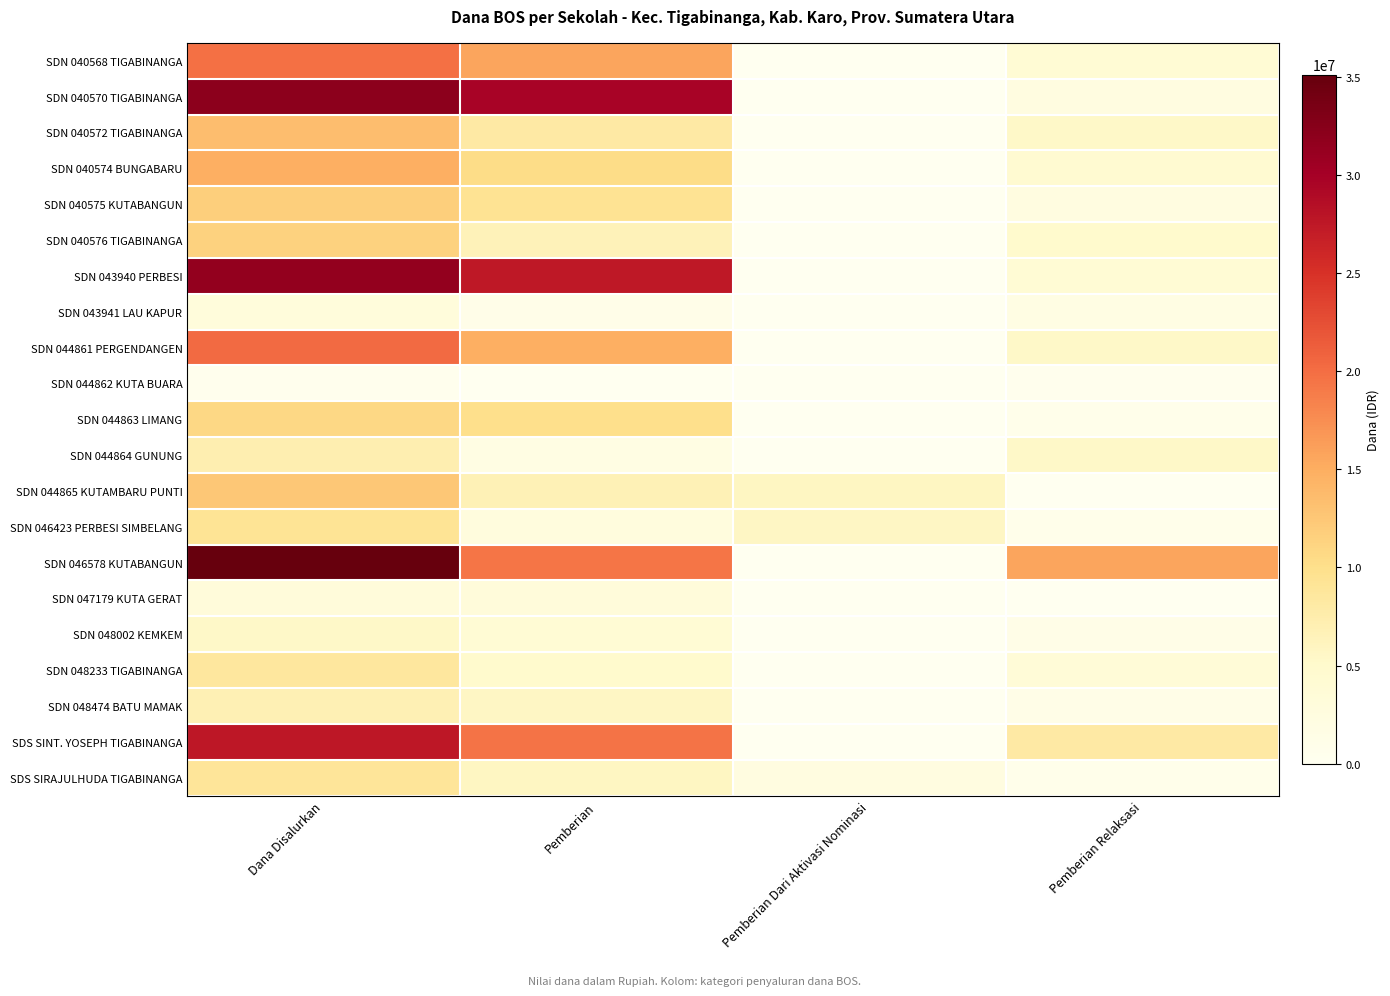

Reading right to left, list all the values displayed in this chart.

SDN 040568 TIGABINANGA: Pemberian Relaksasi=4050000	Pemberian Dari Aktivasi Nominasi=0	Pemberian=15750000	Dana Disalurkan=19800000
SDN 040570 TIGABINANGA: Pemberian Relaksasi=2250000	Pemberian Dari Aktivasi Nominasi=0	Pemberian=29700000	Dana Disalurkan=31950000
SDN 040572 TIGABINANGA: Pemberian Relaksasi=5400000	Pemberian Dari Aktivasi Nominasi=0	Pemberian=8100000	Dana Disalurkan=13500000
SDN 040574 BUNGABARU: Pemberian Relaksasi=4500000	Pemberian Dari Aktivasi Nominasi=0	Pemberian=10350000	Dana Disalurkan=14850000
SDN 040575 KUTABANGUN: Pemberian Relaksasi=2250000	Pemberian Dari Aktivasi Nominasi=0	Pemberian=9450000	Dana Disalurkan=11700000
SDN 040576 TIGABINANGA: Pemberian Relaksasi=4950000	Pemberian Dari Aktivasi Nominasi=0	Pemberian=6525000	Dana Disalurkan=11475000
SDN 043940 PERBESI: Pemberian Relaksasi=4050000	Pemberian Dari Aktivasi Nominasi=0	Pemberian=27450000	Dana Disalurkan=31500000
SDN 043941 LAU KAPUR: Pemberian Relaksasi=1800000	Pemberian Dari Aktivasi Nominasi=0	Pemberian=1125000	Dana Disalurkan=2925000
SDN 044861 PERGENDANGEN: Pemberian Relaksasi=5400000	Pemberian Dari Aktivasi Nominasi=0	Pemberian=14850000	Dana Disalurkan=20250000
SDN 044862 KUTA BUARA: Pemberian Relaksasi=450000	Pemberian Dari Aktivasi Nominasi=0	Pemberian=0	Dana Disalurkan=450000
SDN 044863 LIMANG: Pemberian Relaksasi=900000	Pemberian Dari Aktivasi Nominasi=0	Pemberian=9900000	Dana Disalurkan=10800000
SDN 044864 GUNUNG: Pemberian Relaksasi=5400000	Pemberian Dari Aktivasi Nominasi=0	Pemberian=1800000	Dana Disalurkan=7200000
SDN 044865 KUTAMBARU PUNTI: Pemberian Relaksasi=0	Pemberian Dari Aktivasi Nominasi=5850000	Pemberian=6750000	Dana Disalurkan=12600000
SDN 046423 PERBESI SIMBELANG: Pemberian Relaksasi=900000	Pemberian Dari Aktivasi Nominasi=5625000	Pemberian=2700000	Dana Disalurkan=9225000
SDN 046578 KUTABANGUN: Pemberian Relaksasi=15750000	Pemberian Dari Aktivasi Nominasi=0	Pemberian=19350000	Dana Disalurkan=35100000
SDN 047179 KUTA GERAT: Pemberian Relaksasi=0	Pemberian Dari Aktivasi Nominasi=0	Pemberian=3150000	Dana Disalurkan=3150000
SDN 048002 KEMKEM: Pemberian Relaksasi=1350000	Pemberian Dari Aktivasi Nominasi=0	Pemberian=4050000	Dana Disalurkan=5400000
SDN 048233 TIGABINANGA: Pemberian Relaksasi=3600000	Pemberian Dari Aktivasi Nominasi=0	Pemberian=4950000	Dana Disalurkan=8550000
SDN 048474 BATU MAMAK: Pemberian Relaksasi=1350000	Pemberian Dari Aktivasi Nominasi=0	Pemberian=5625000	Dana Disalurkan=6975000
SDS SINT. YOSEPH TIGABINANGA: Pemberian Relaksasi=8100000	Pemberian Dari Aktivasi Nominasi=0	Pemberian=19575000	Dana Disalurkan=27675000
SDS SIRAJULHUDA TIGABINANGA: Pemberian Relaksasi=900000	Pemberian Dari Aktivasi Nominasi=2250000	Pemberian=5850000	Dana Disalurkan=9000000